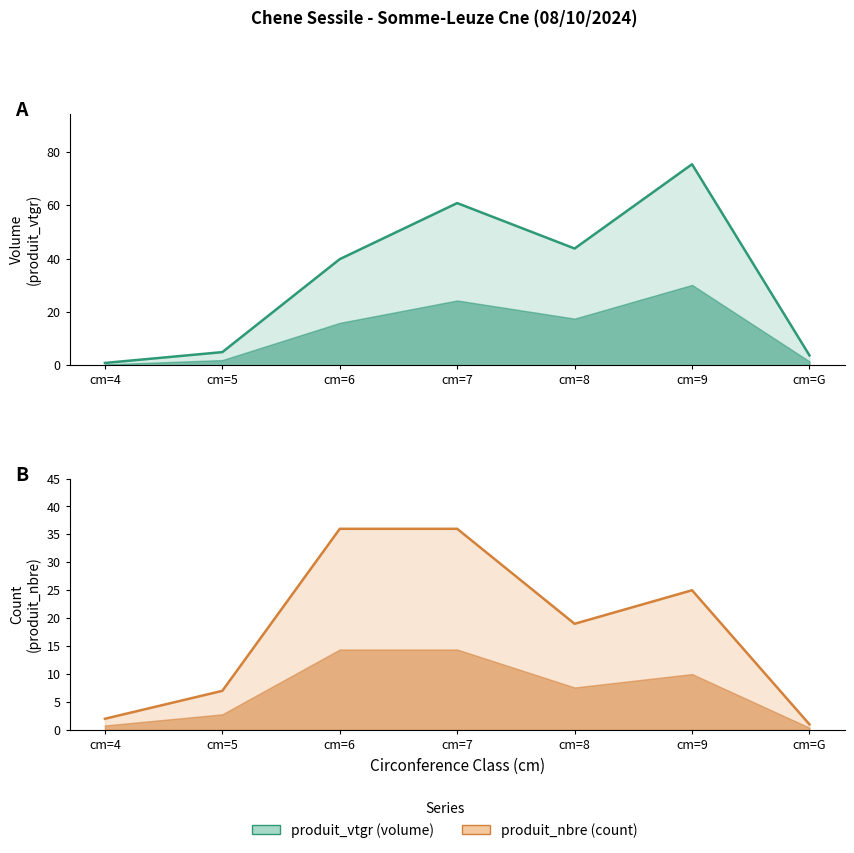

True or false: produit_vtgr (volume) and produit_nbre (count) intersect in this chart.

True